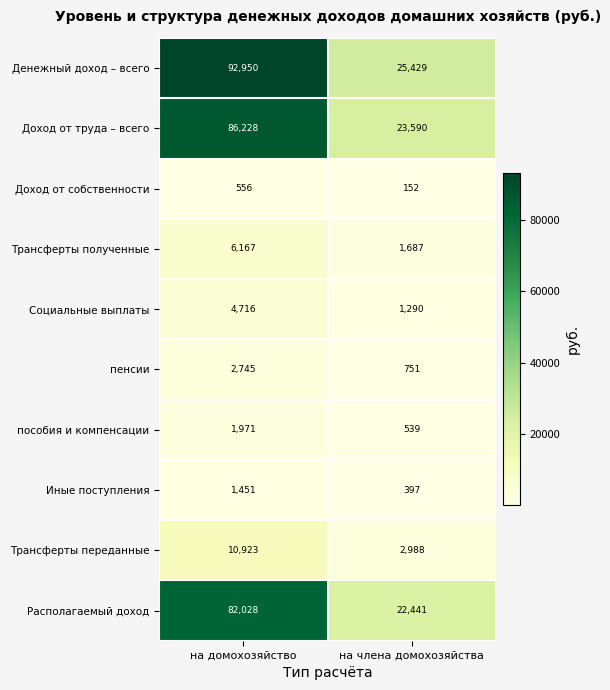

Rank the series at на члена домохозяйства from lowest to highest value.

Доход от собственности, Иные поступления, пособия и компенсации, пенсии, Социальные выплаты, Трансферты полученные, Трансферты переданные, Располагаемый доход, Доход от труда – всего, Денежный доход – всего